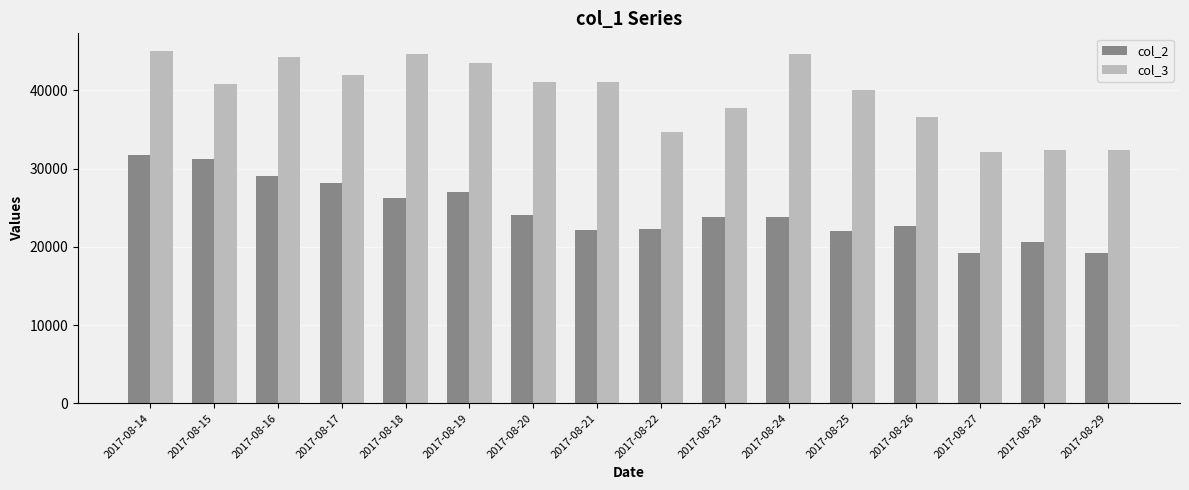

How many bars are there in each group?

2